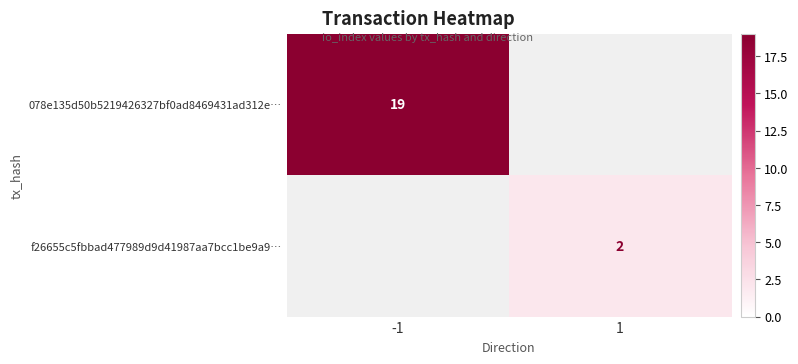

True or false: f26655c5fbbad477989d9d41987aa7bcc1be9a9… has a value of 2 at 1.

True